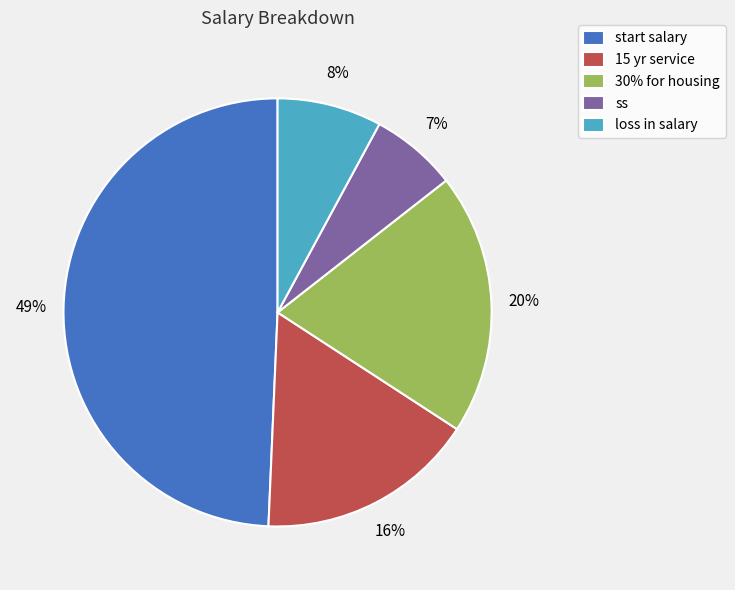

Approximately how many times larger is the value at loss in salary compared to 30% for housing?

0.4